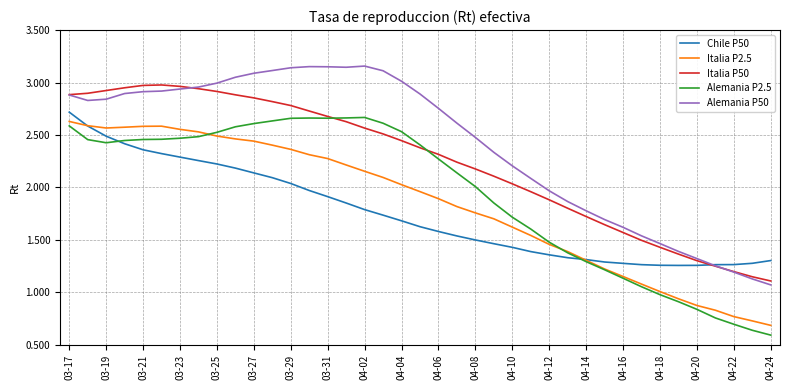

Which series has the largest total across all categories?

Alemania P50